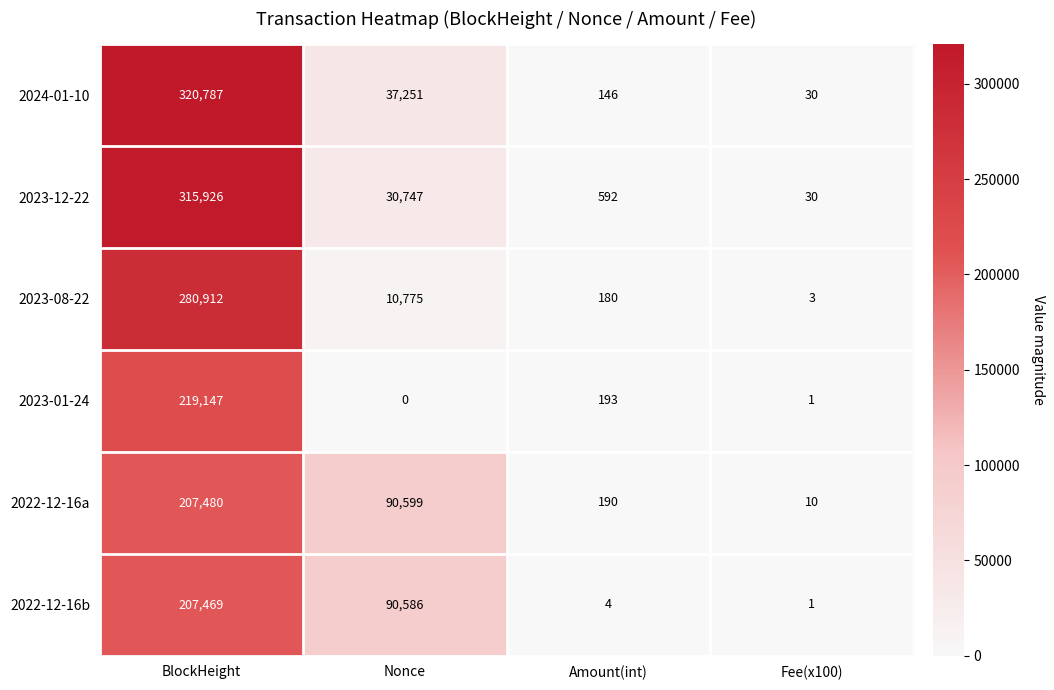

Reading left to right, list all the values displayed in this chart.

2024-01-10: BlockHeight=320787	Nonce=37251	Amount(int)=146	Fee(x100)=30
2023-12-22: BlockHeight=315926	Nonce=30747	Amount(int)=592	Fee(x100)=30
2023-08-22: BlockHeight=280912	Nonce=10775	Amount(int)=180	Fee(x100)=3
2023-01-24: BlockHeight=219147	Nonce=0	Amount(int)=193	Fee(x100)=1
2022-12-16a: BlockHeight=207480	Nonce=90599	Amount(int)=190	Fee(x100)=10
2022-12-16b: BlockHeight=207469	Nonce=90586	Amount(int)=4	Fee(x100)=1